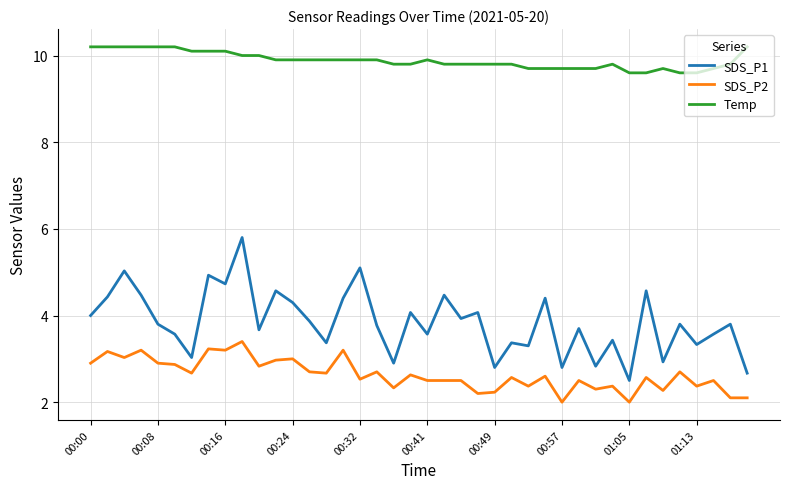

Which series has the largest total across all categories?

Temp